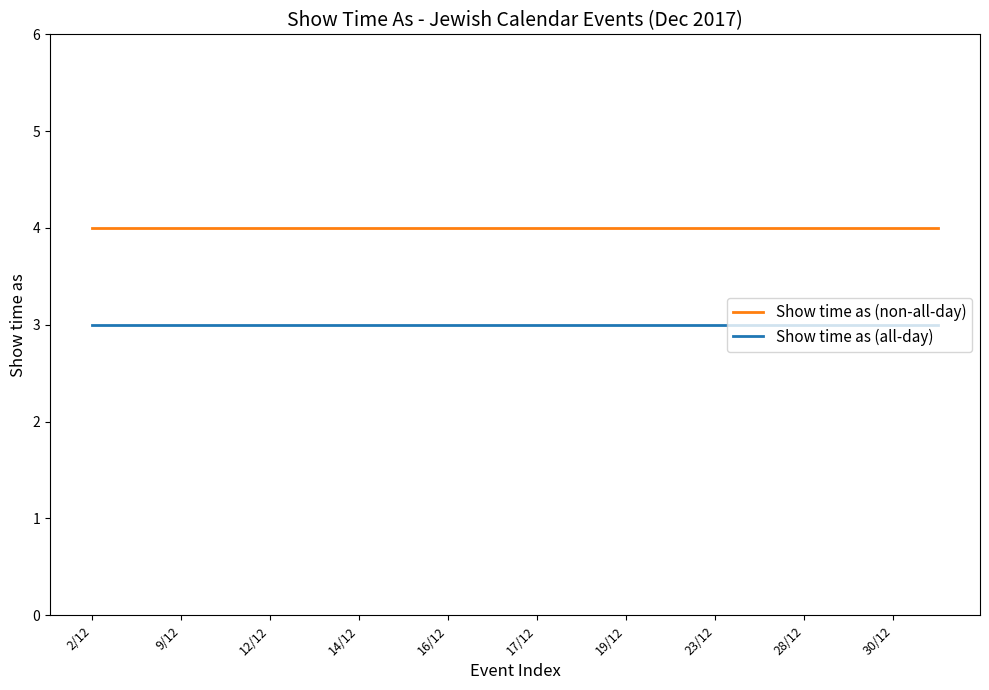

Count the number of data series in this chart.

2